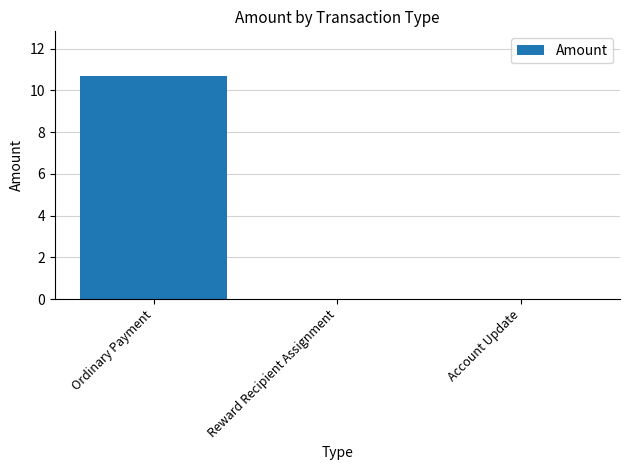

How many categories are shown in the chart?

3